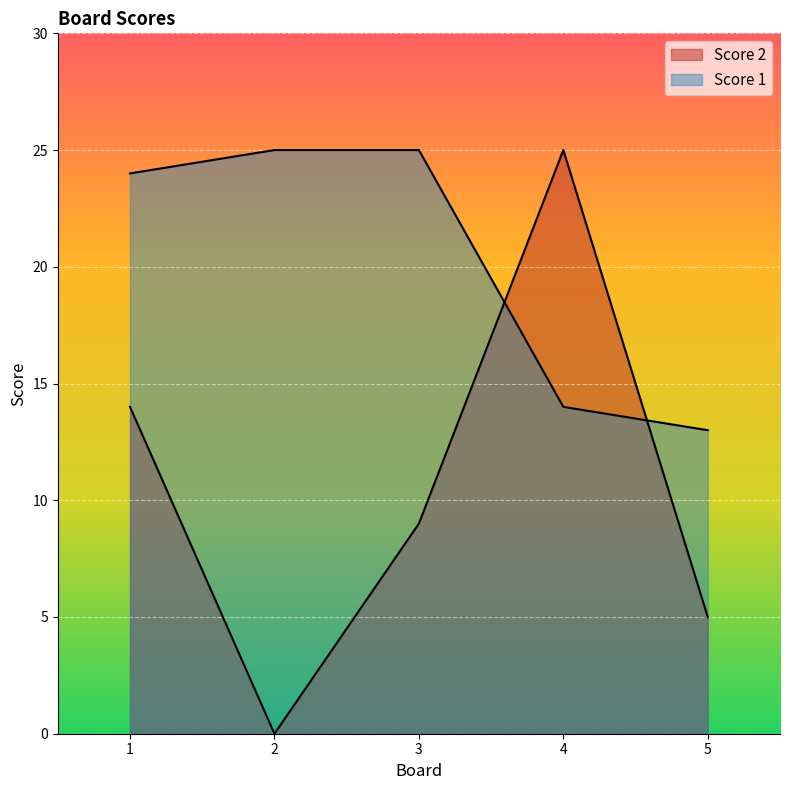

True or false: Score 1 has a value of 24 at 1.

True